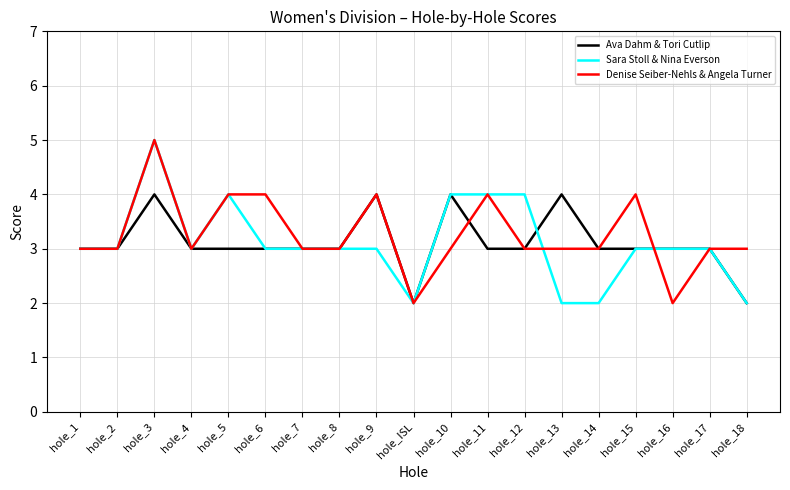

At which category is the sum across all series the highest?

hole_3